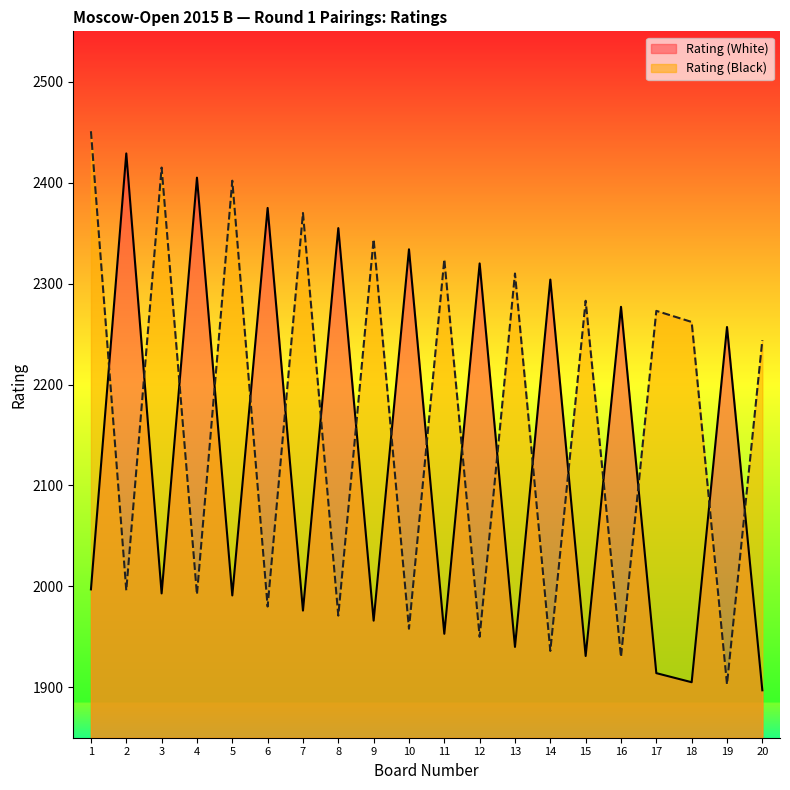

Reading left to right, extract all data points from this chart.

Rating (White): 1=1997	2=2429	3=1993	4=2405	5=1991	6=2375	7=1976	8=2355	9=1966	10=2334	11=1953	12=2320	13=1940	14=2304	15=1931	16=2277	17=1914	18=1905	19=2257	20=1897
Rating (Black): 1=2451	2=1996	3=2415	4=1992	5=2402	6=1980	7=2370	8=1971	9=2344	10=1958	11=2324	12=1950	13=2310	14=1936	15=2283	16=1930	17=2273	18=2262	19=1903	20=2244